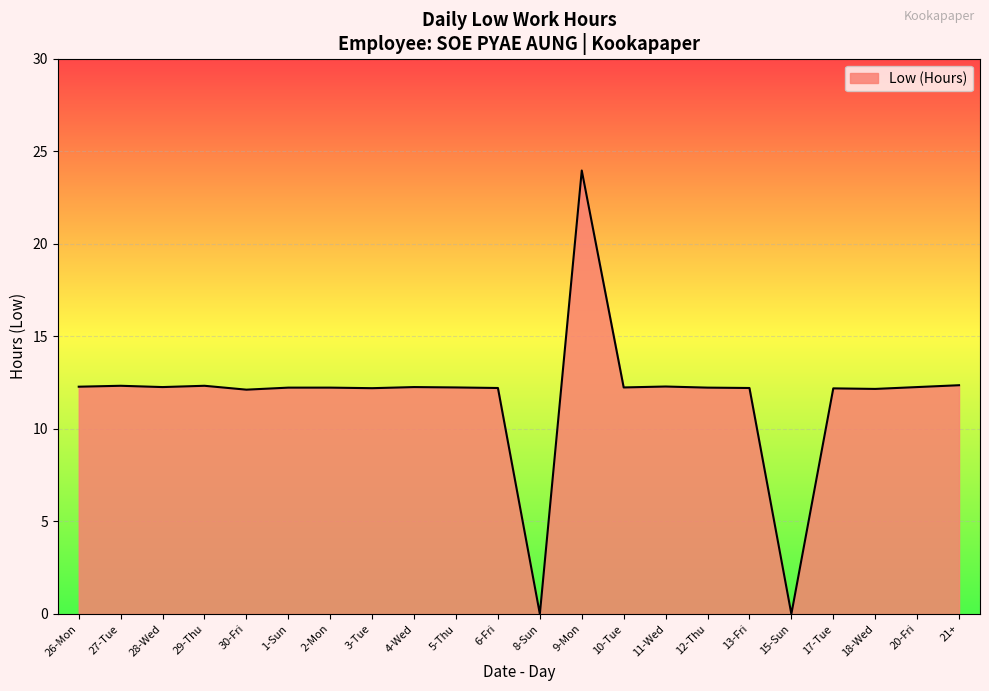

What is the difference between the values at 30-Fri and 11-Wed?

0.2